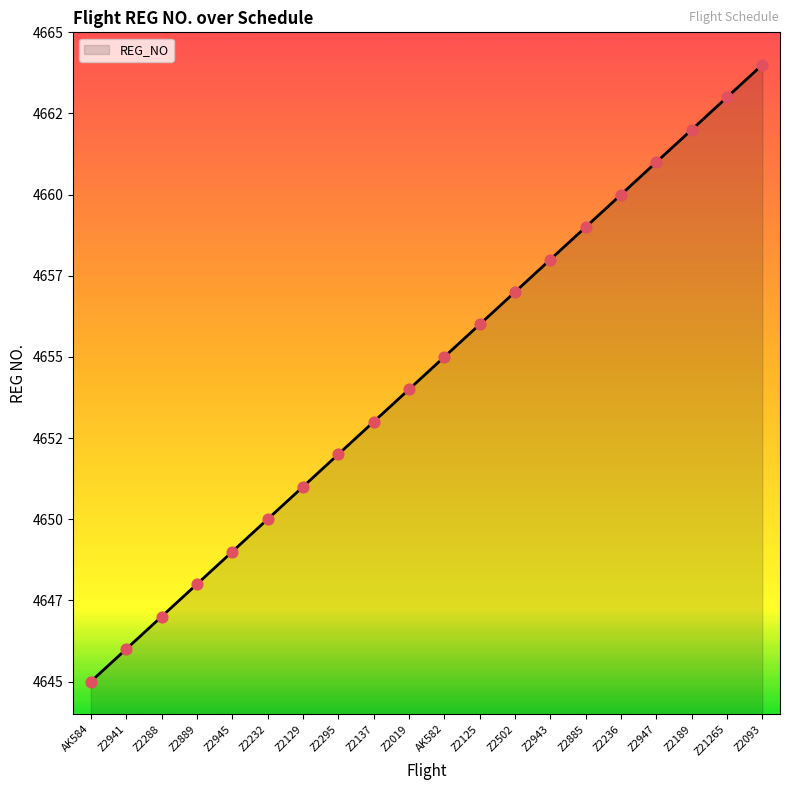

Does the chart have visible grid lines?

No